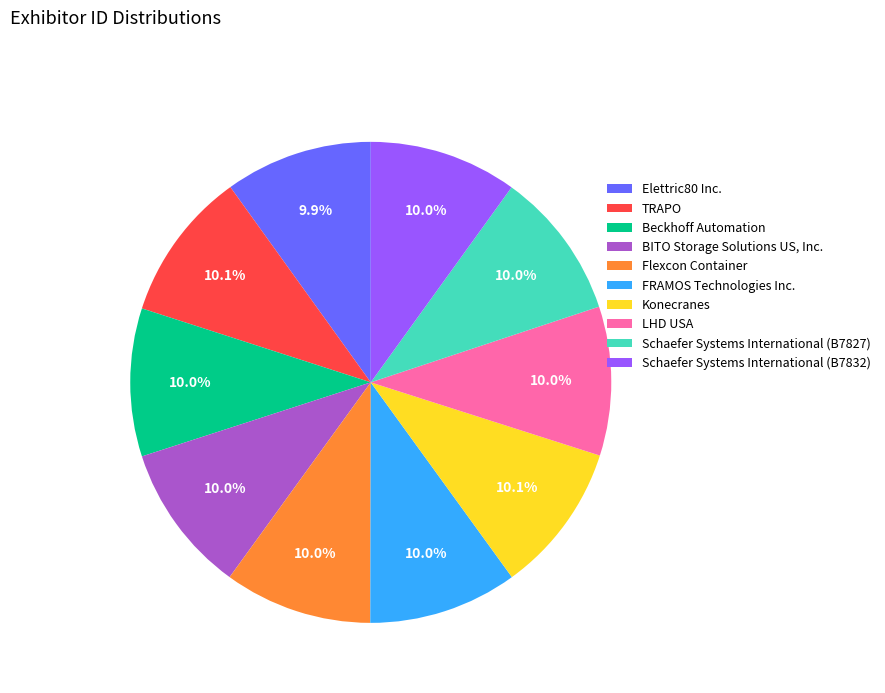

Approximately how many times larger is the value at Flexcon Container compared to Schaefer Systems International (B7832)?

1.0